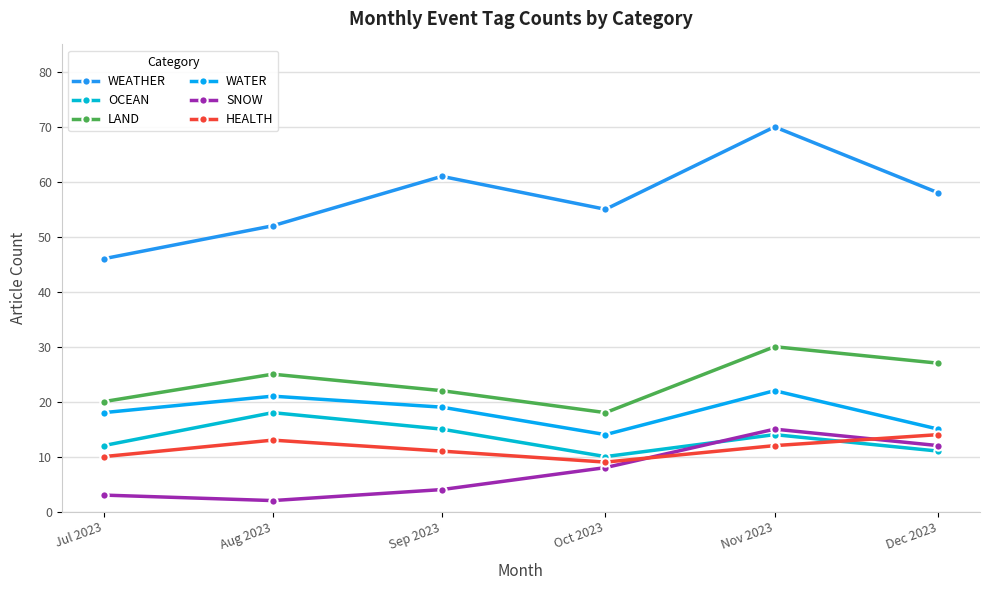

Reading left to right, list all the values displayed in this chart.

WEATHER: 46	52	61	55	70	58
OCEAN: 12	18	15	10	14	11
LAND: 20	25	22	18	30	27
WATER: 18	21	19	14	22	15
SNOW: 3	2	4	8	15	12
HEALTH: 10	13	11	9	12	14